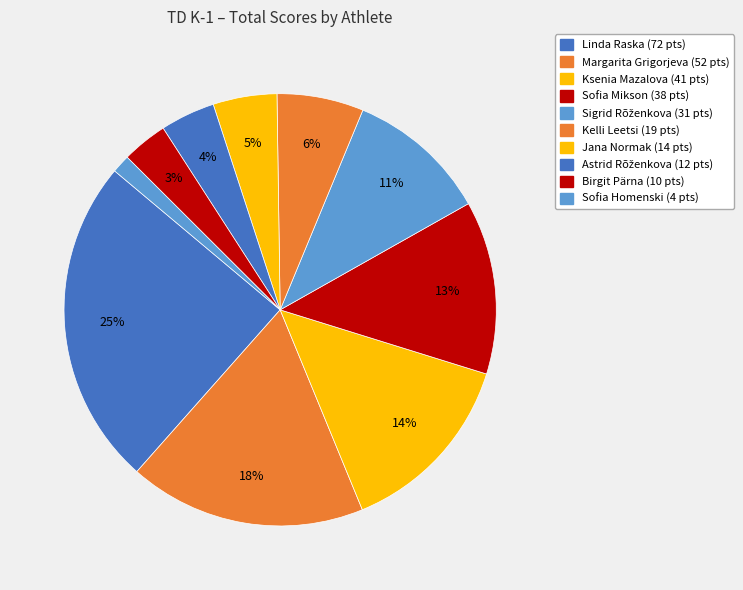

How many segments does this pie chart have?

10